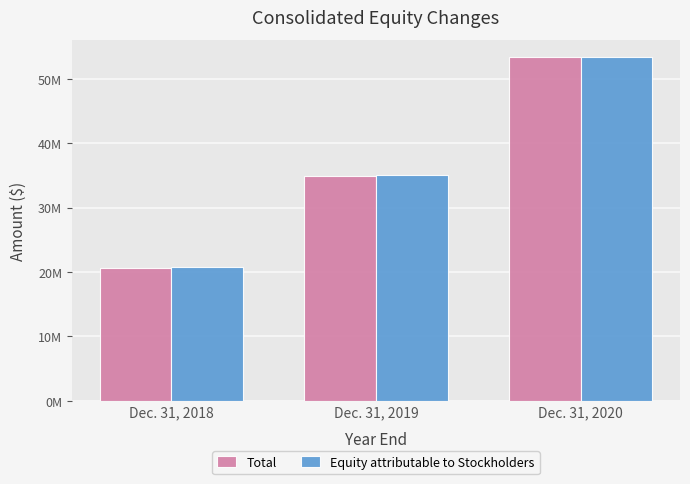

Does the chart contain any negative values?

No